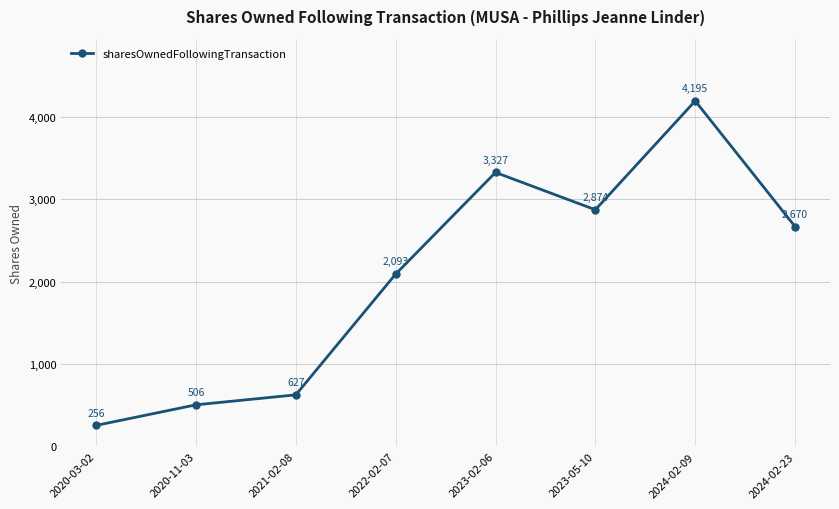

Count the number of categories in the chart.

8